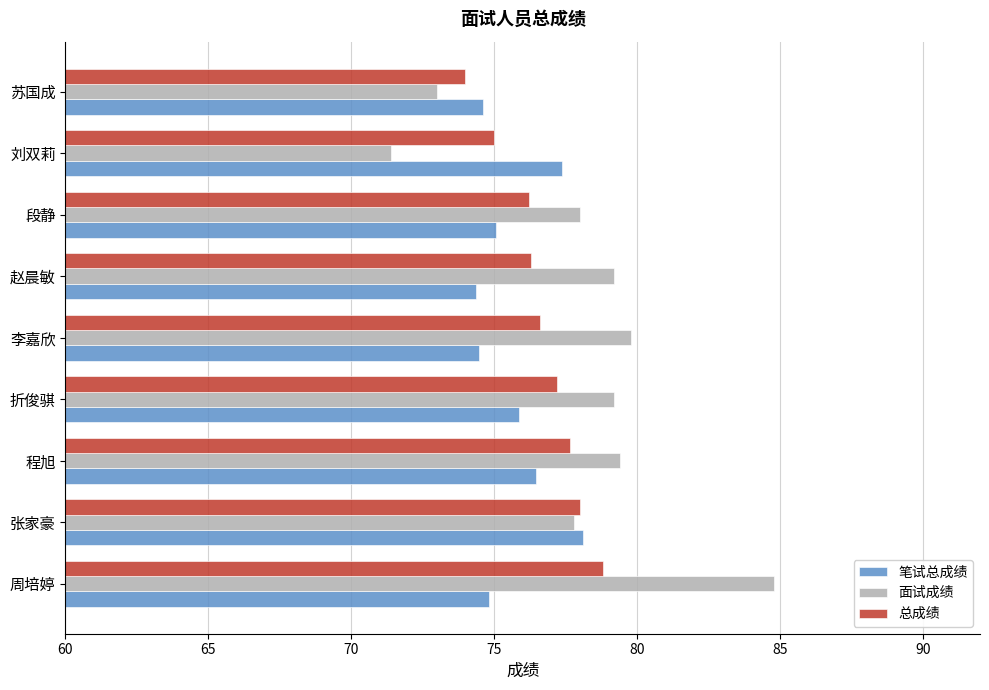

How many categories are shown in the chart?

9